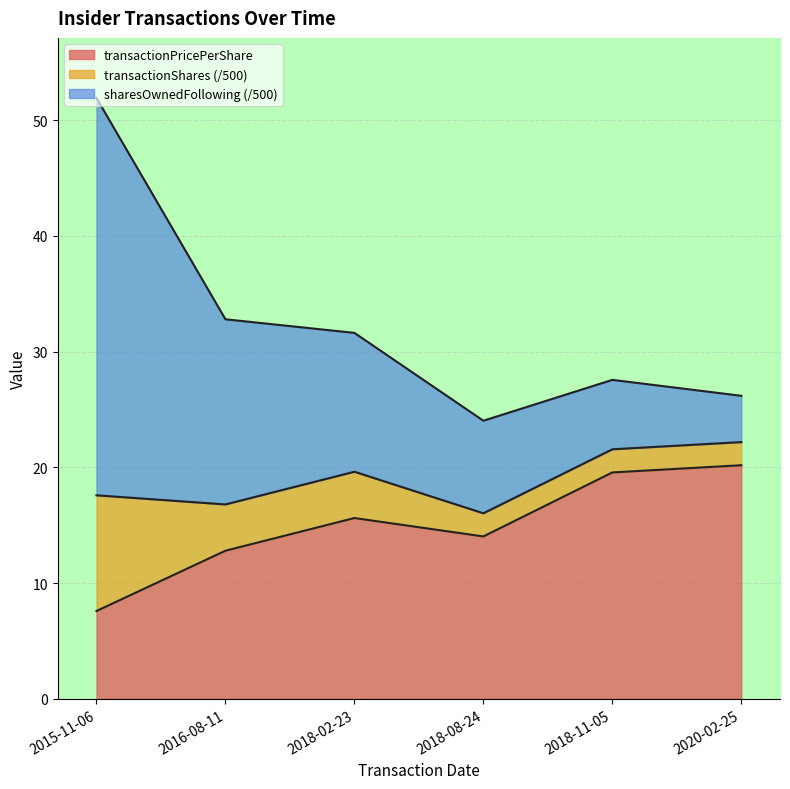

What is the label of the 6th point from the right?

2015-11-06